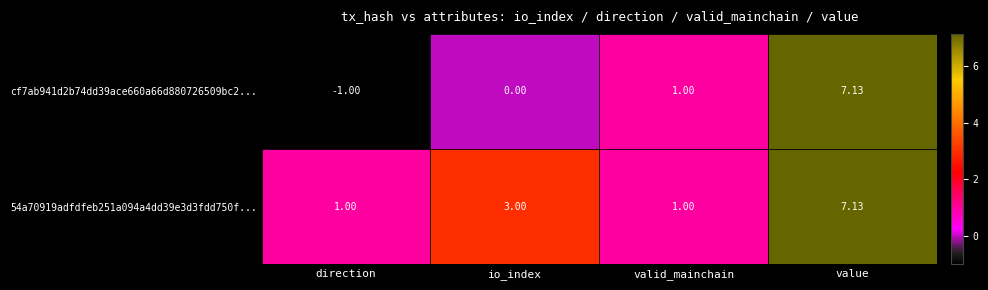

Which category has the lowest value in the cf7ab941d2b74dd39ace660a66d880726509bc2... series?

direction